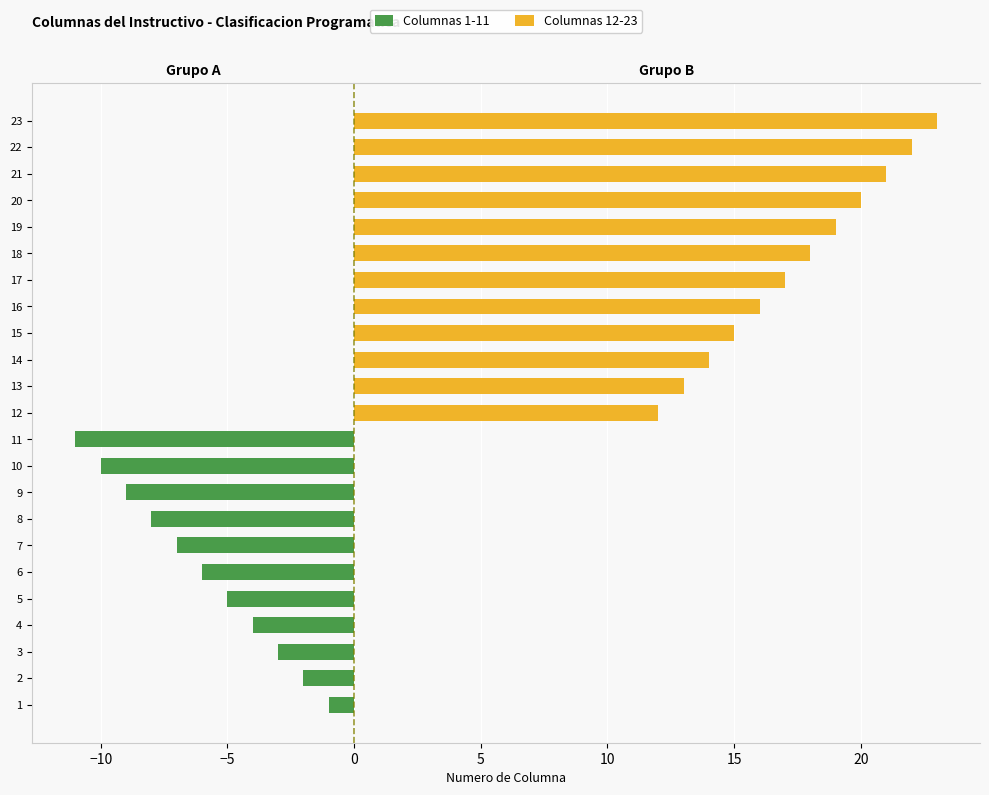

What is the value of the Columnas 12-23 bar at the 19th from the left?

19